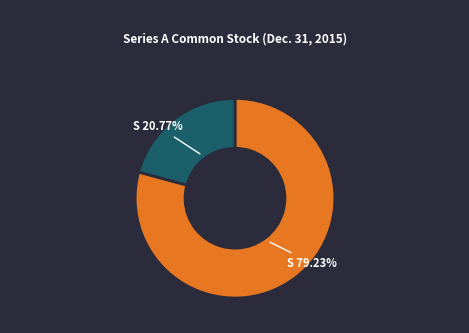

Is there any slice that represents more than half of the pie?

Yes